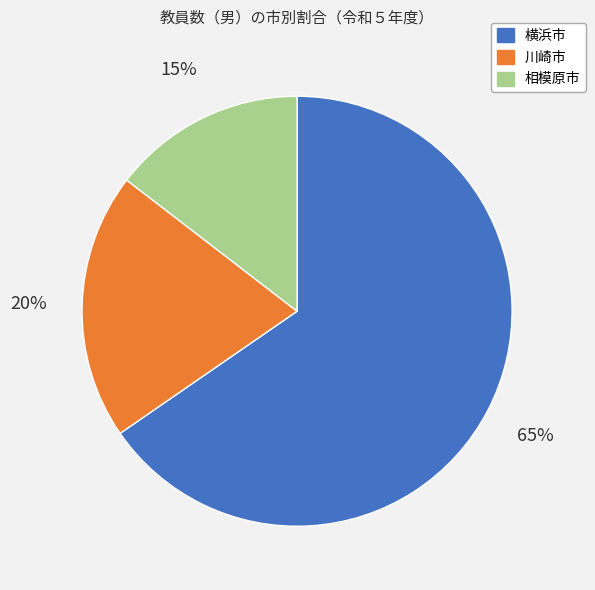

Which has a higher value, 相模原市 or 横浜市?

横浜市